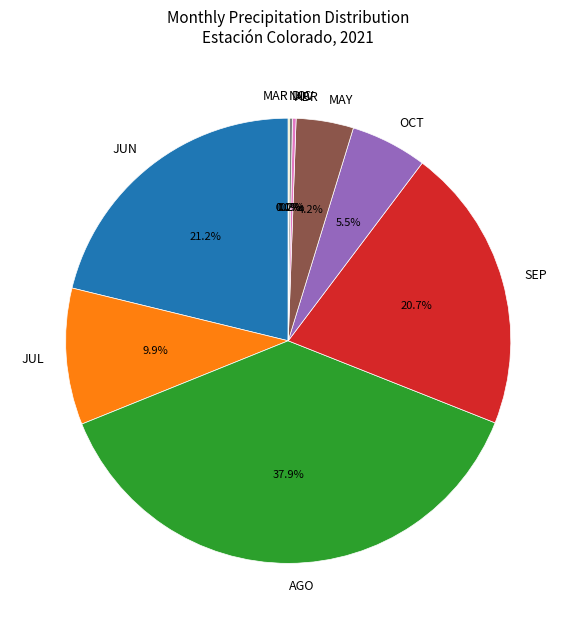

To the nearest percent, what is the average slice percentage?

10%